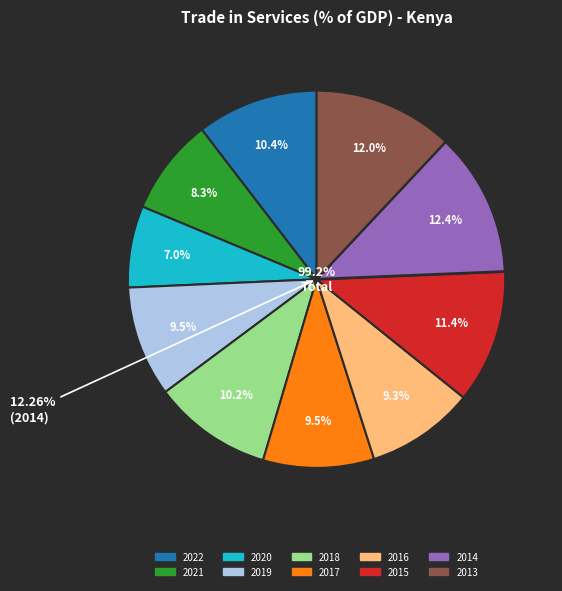

Between 2021 and 2016, which is larger?

2016